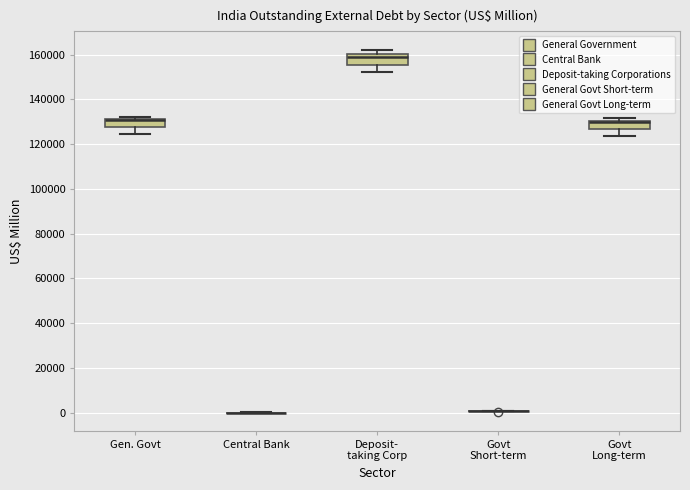

Reading left to right, read every box against the y-axis: the position of its median line, the range the box covers, and the ends of its whiskers. The values are not printed on the chart, so give them approximately, as read against the axis.

Gen. Govt: median 130000 (drawn on the box's upper edge), box 128000 to 132000, whiskers 124000 to 132000 (just above the box's upper edge)
Central Bank: box collapsed to a line at 0, whiskers 0 to 0
Deposit- taking Corp: median 158000, box 156000 to 160000, whiskers 152000 to 162000
Govt Short-term: box collapsed to a line at 0, whiskers 0 to 0
Govt Long-term: median 130000 (drawn on the box's upper edge), box 126000 to 130000, whiskers 124000 to 132000